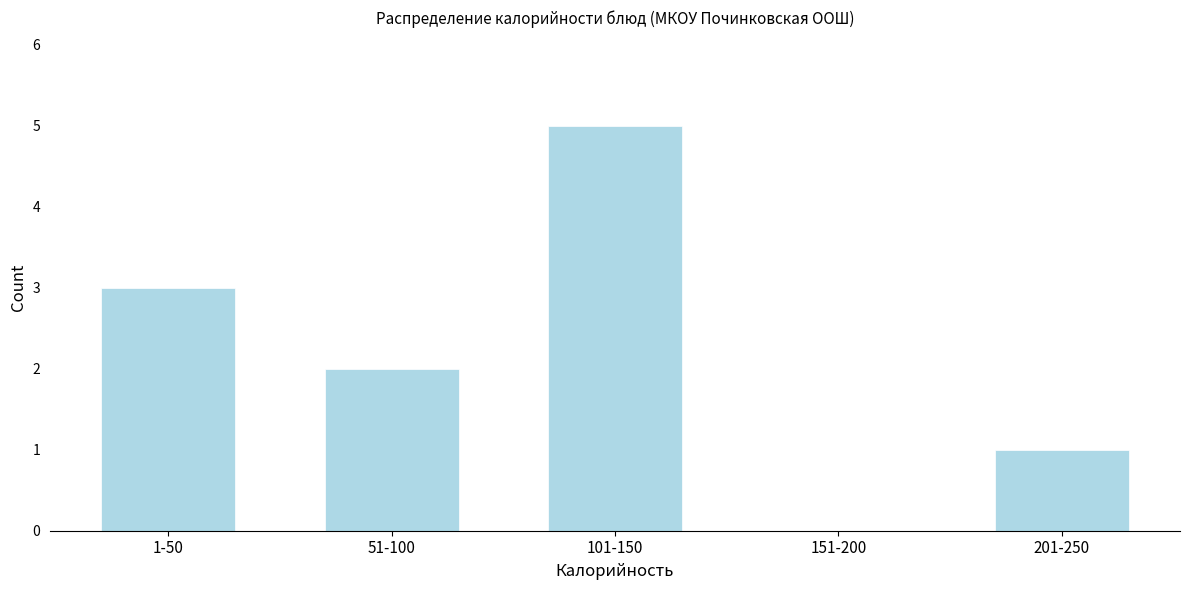

Reading left to right, extract all data points from this chart.

1-50=3	51-100=2	101-150=5	151-200=0	201-250=1